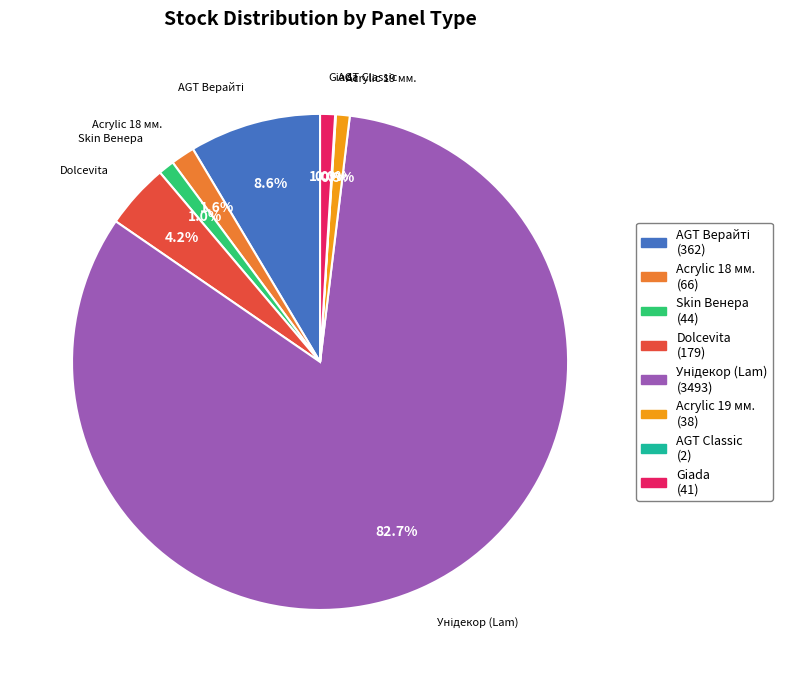

Does Skin Венера account for over 50% of the chart?

No